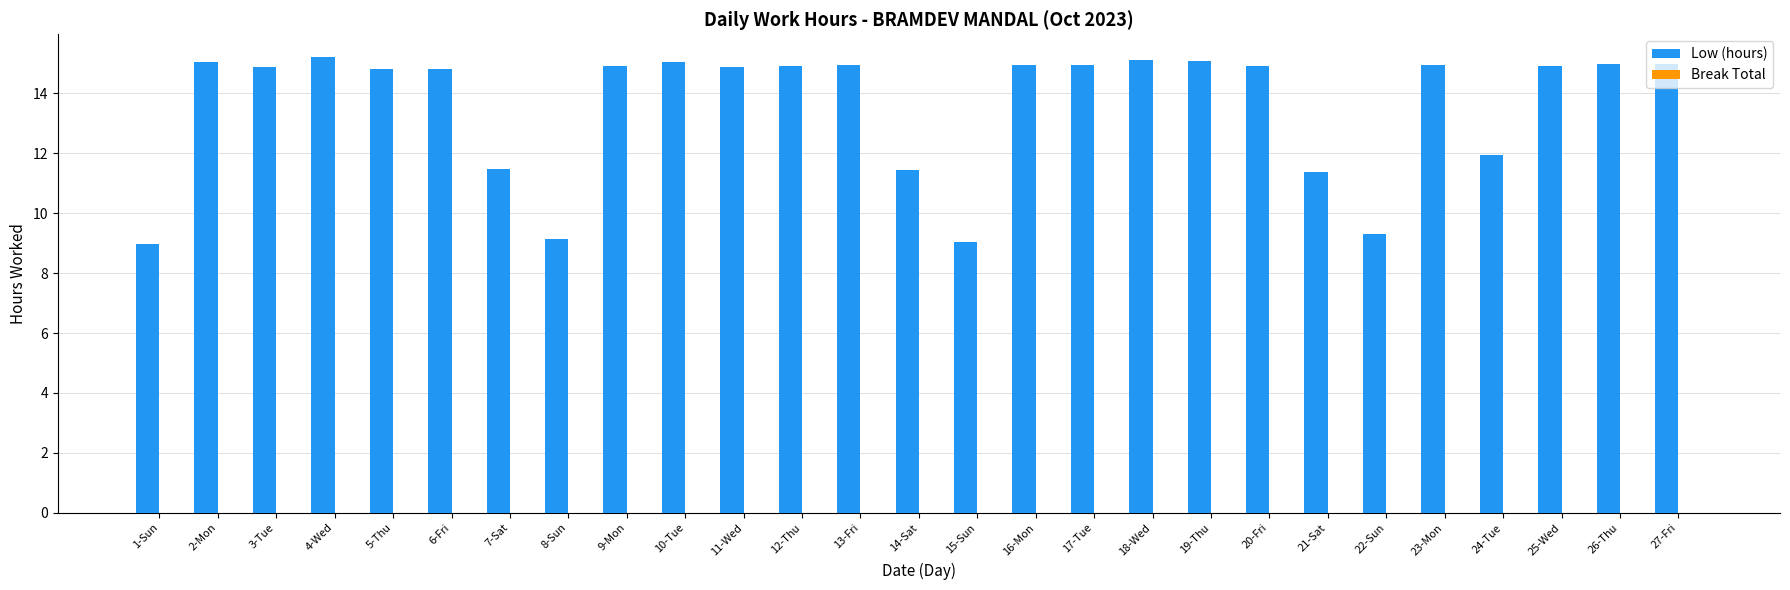

What is the maximum value shown in the chart?

15.2